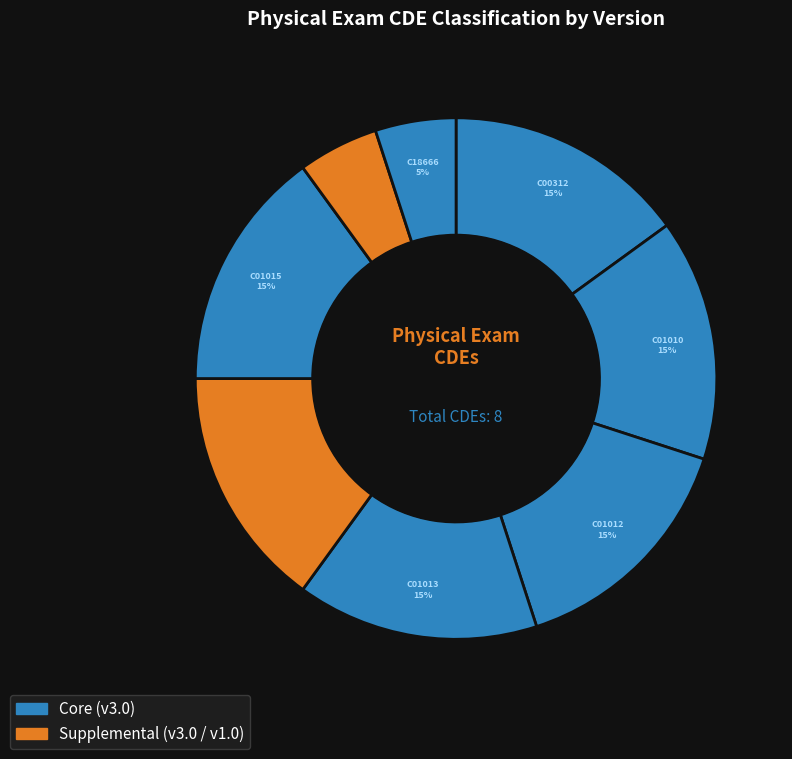

What is the largest slice in the pie chart?

C00312